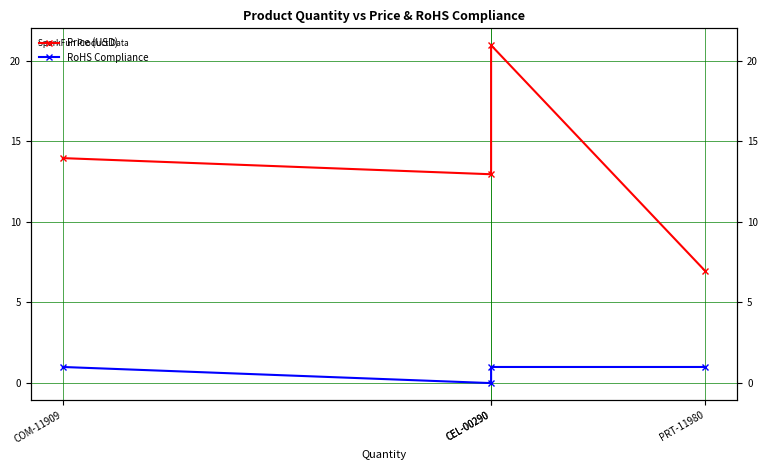

How many positive values does the RoHS Compliance series have?

3